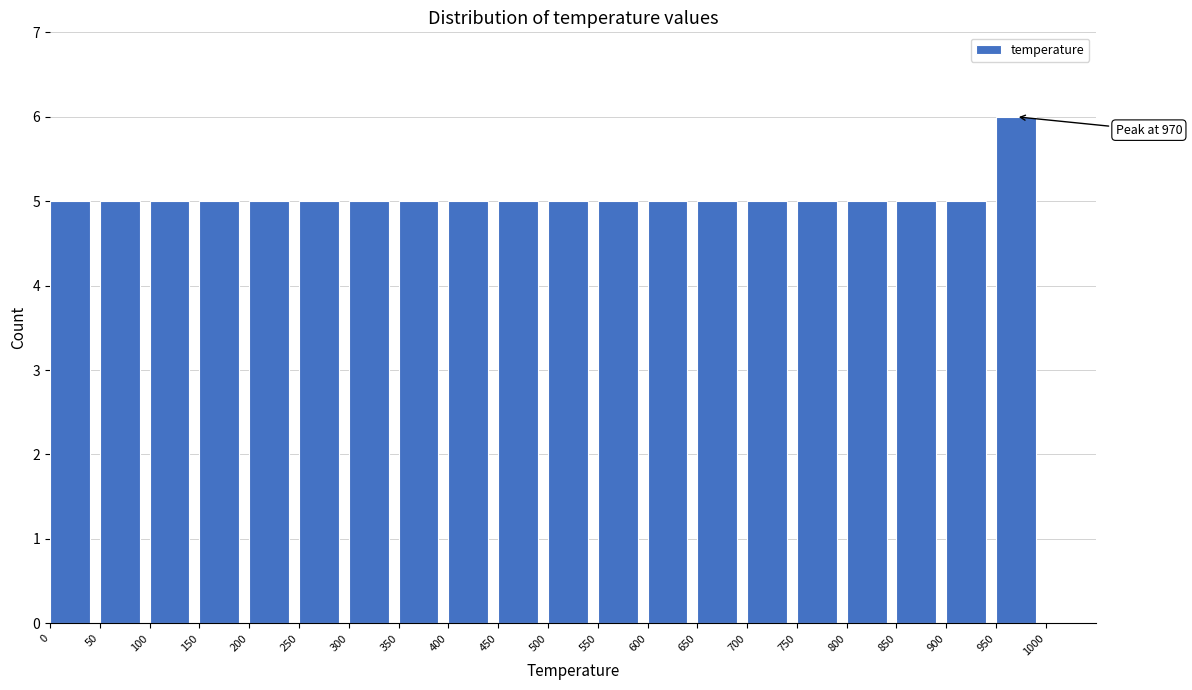

Which range on the x-axis has the tallest bar?

950 to 1000